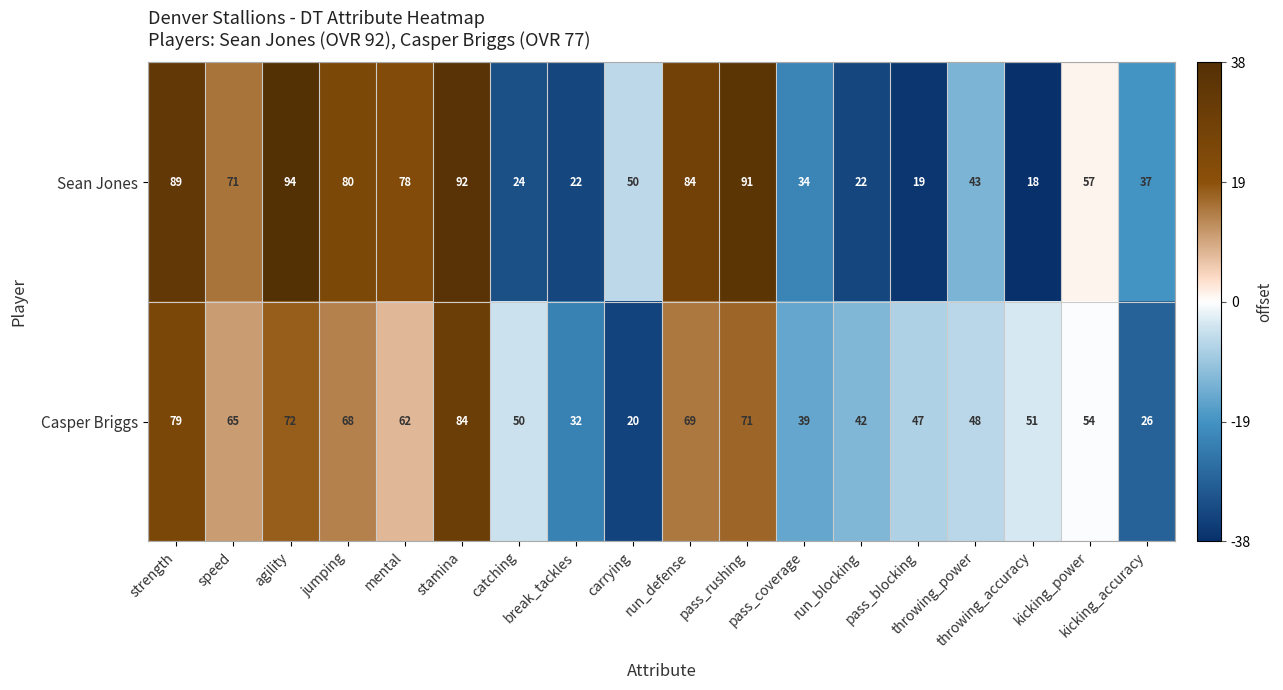

How many data points does each series have?

18